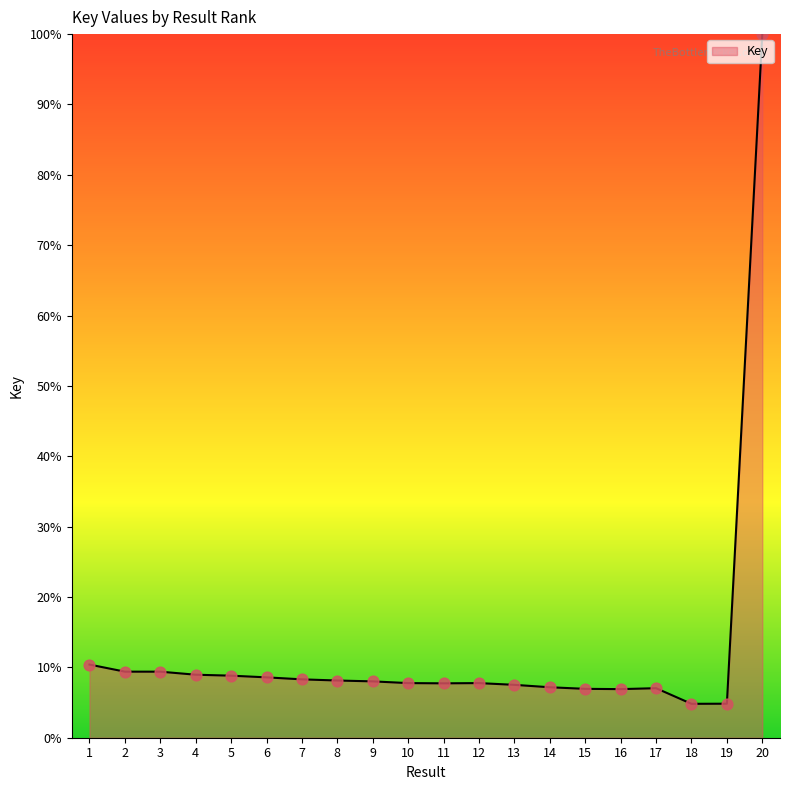

What is the ratio of the value at 17 to the value at 8?

0.9